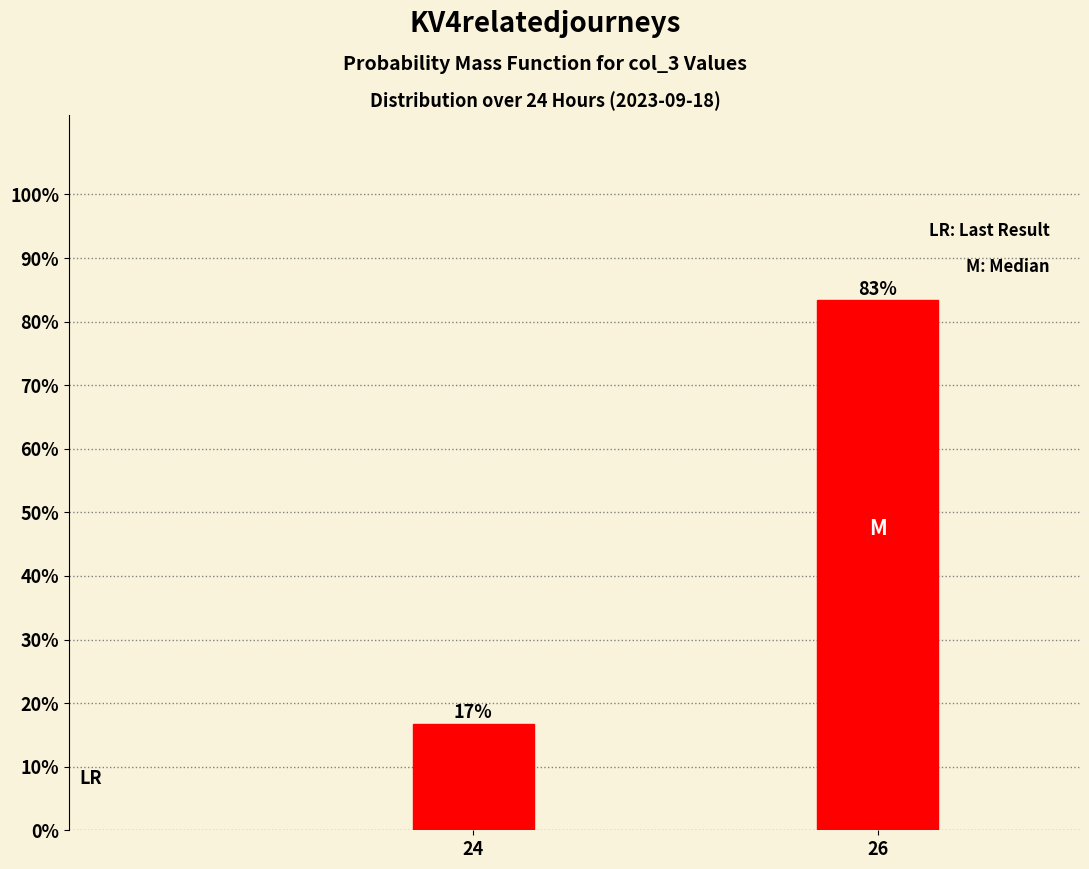

At which category does the chart reach its peak across all series?

26